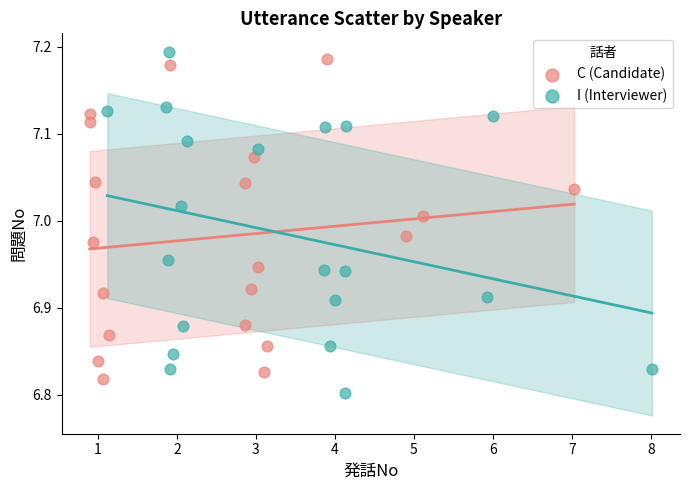

What are all the series names shown in the legend?

C (Candidate), I (Interviewer)